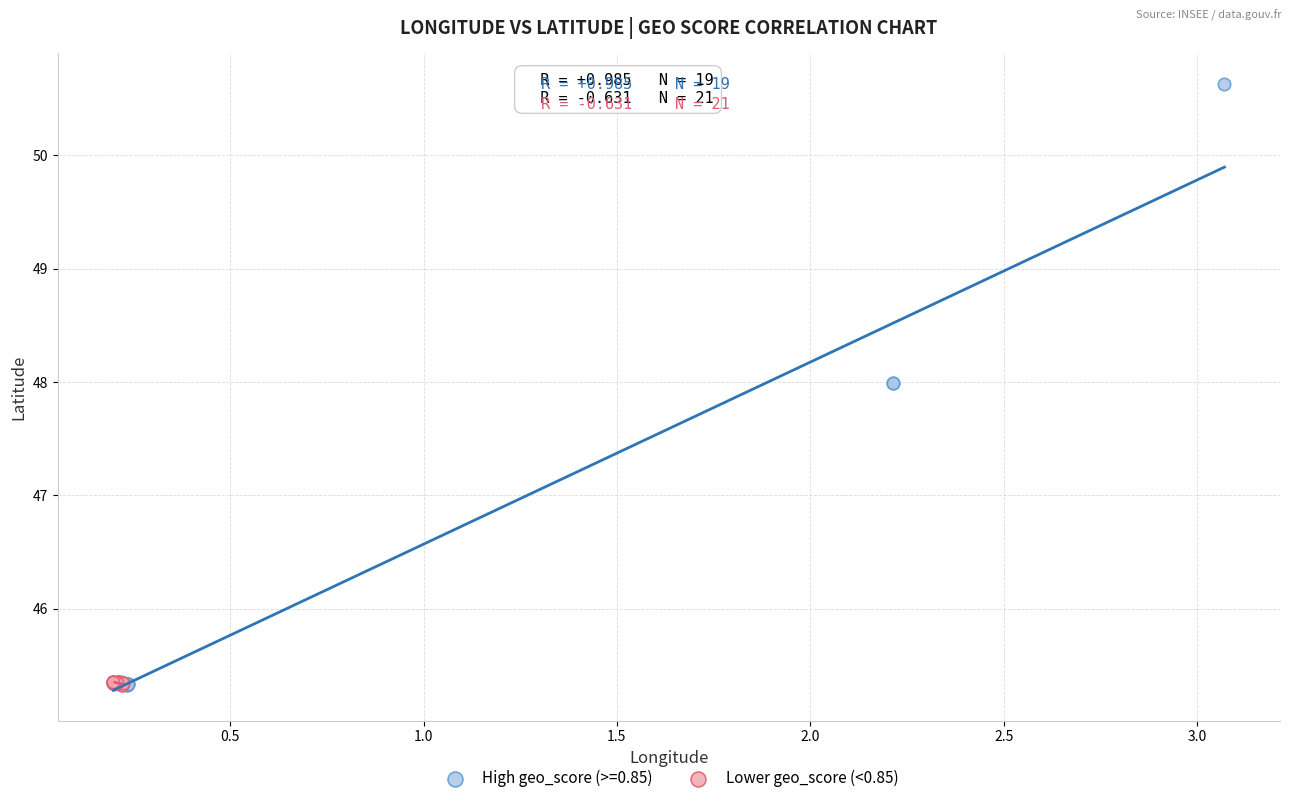

Which series reaches the maximum Y coordinate?

High geo_score (>=0.85)